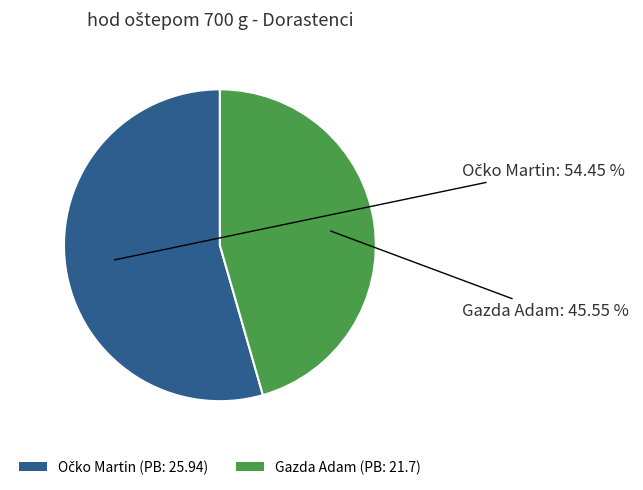

Does any single category account for the majority?

Yes